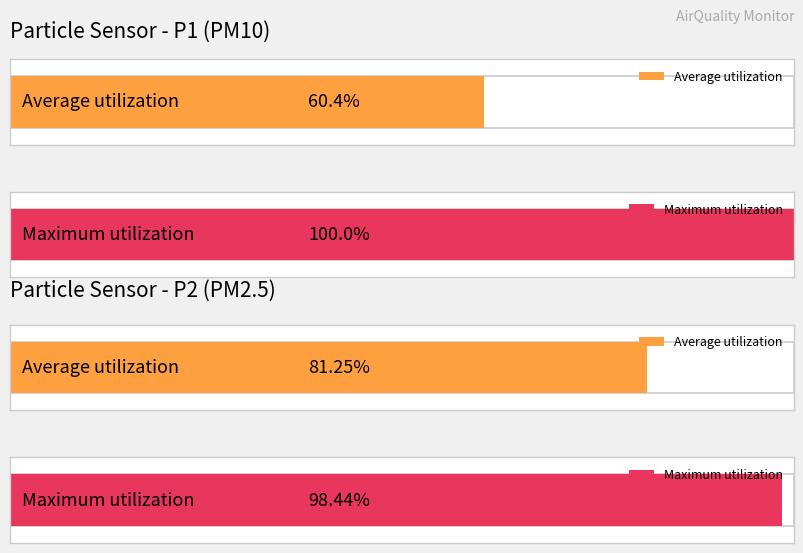

Which has a higher value, SDS_P1 or SDS_P2?

SDS_P1